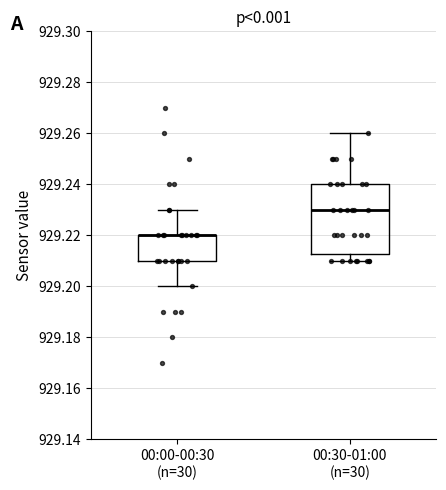

Where is the upper edge of the box for 00:30-01:00 (n=30) on the y-axis? The values are not printed on the chart, so give them approximately, as read against the axis.

929.240